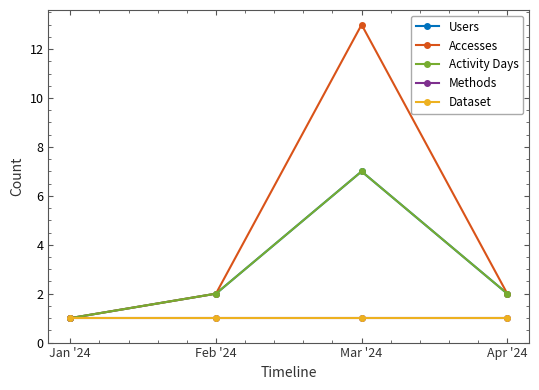

List the series in order of their peak value, highest first.

Accesses, Users, Activity Days, Methods, Dataset